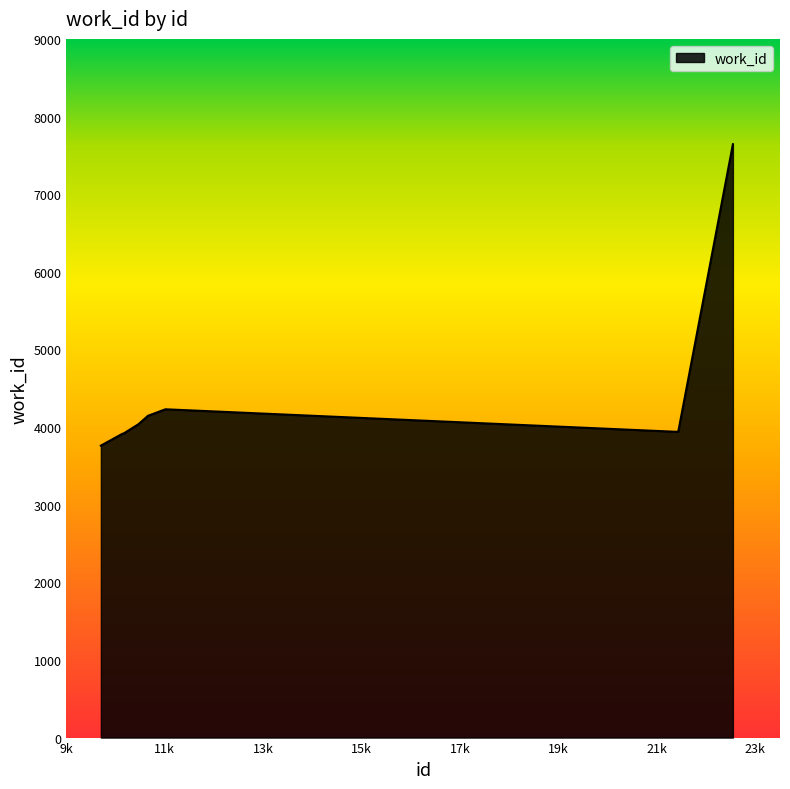

What is the difference between the maximum and minimum values?

3882